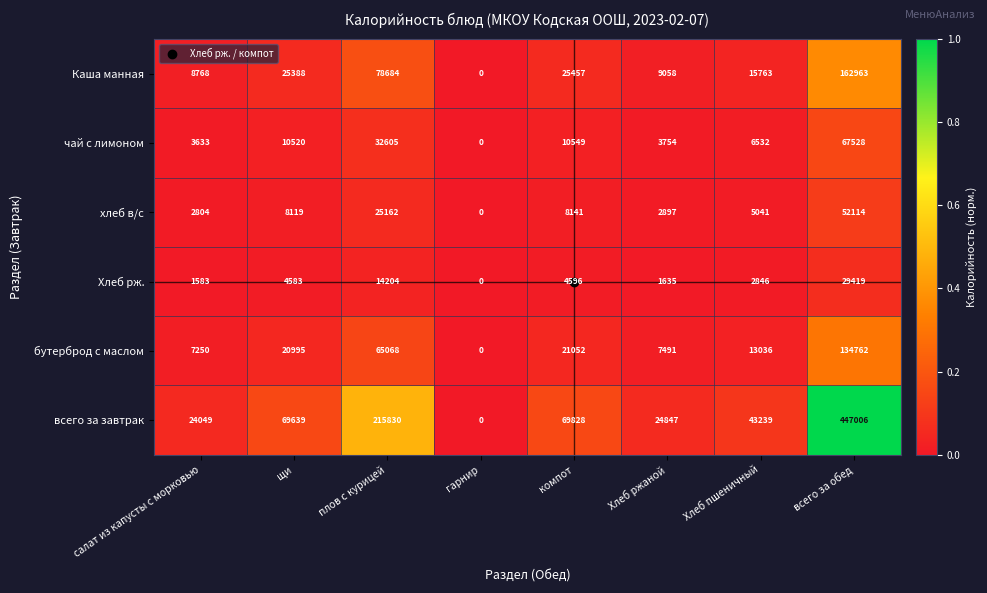

Which series has the largest total across all categories?

всего за завтрак